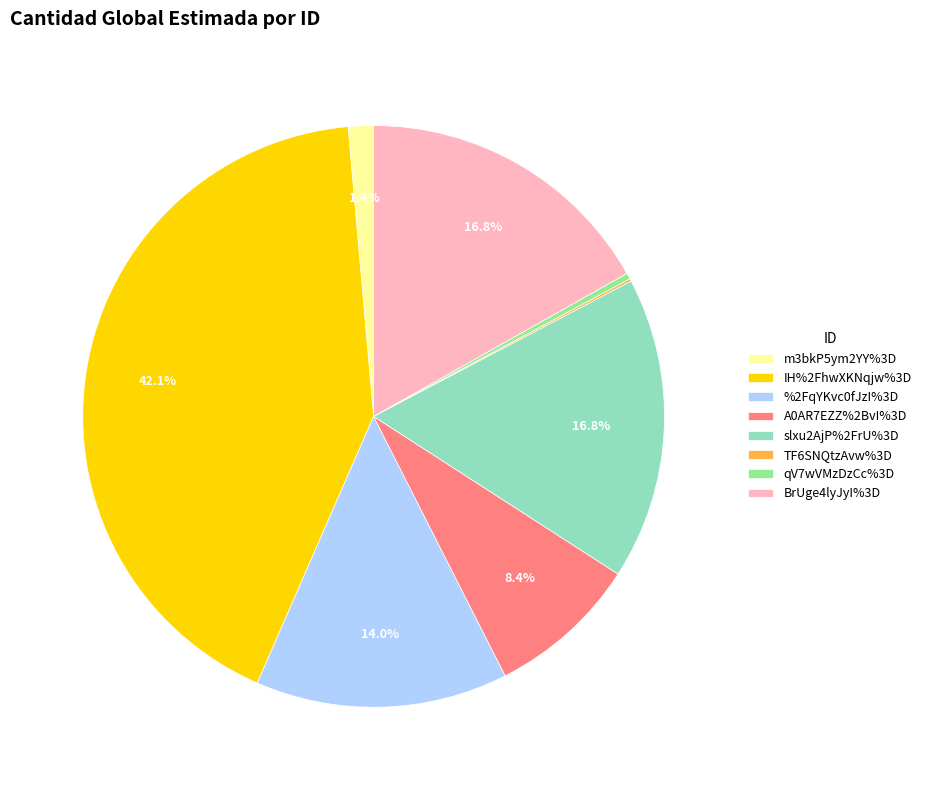

To the nearest percent, what portion does A0AR7EZZ%2BvI%3D represent?

8%